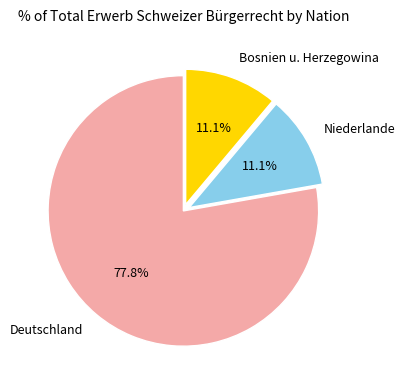

How many segments does this pie chart have?

3